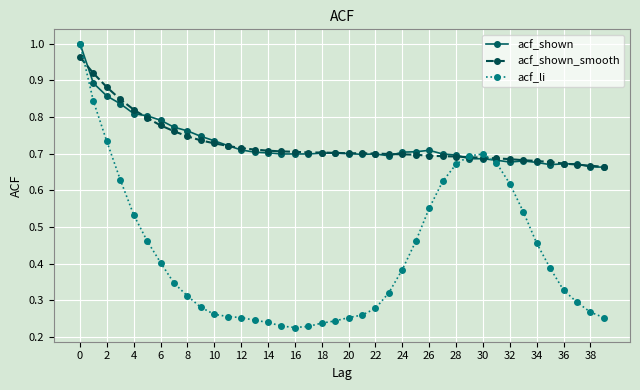

At how many categories does at least one series exceed 0?

40